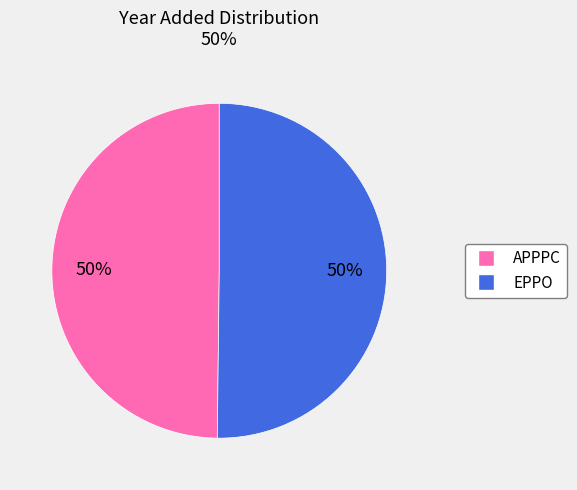

To the nearest percent, what portion does EPPO represent?

50%